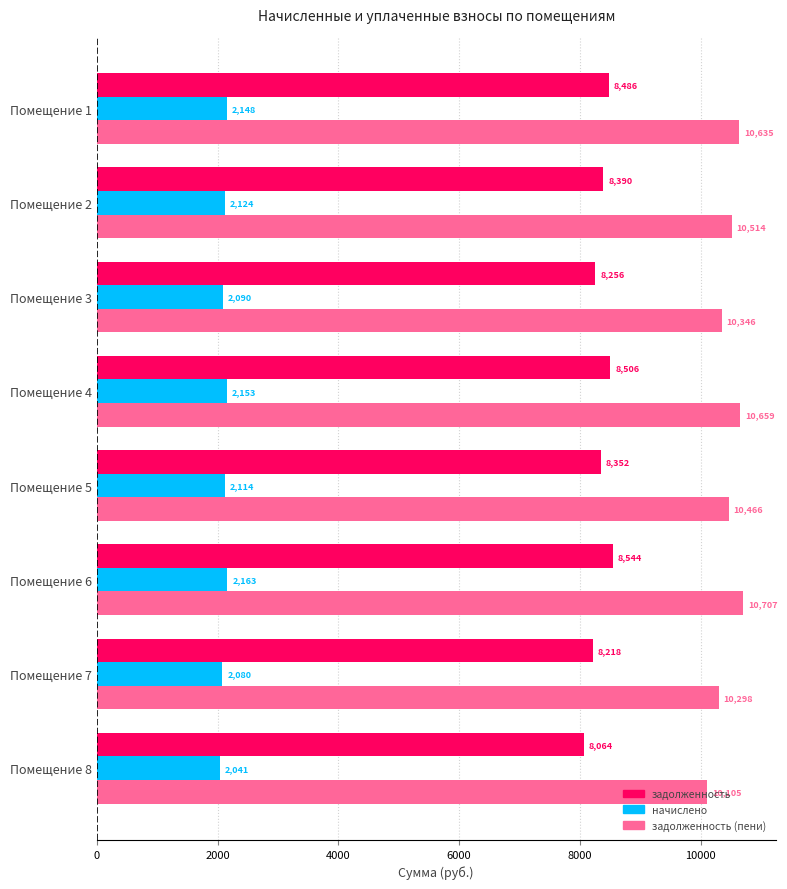

What is the average value of the задолженность series?

8352.0